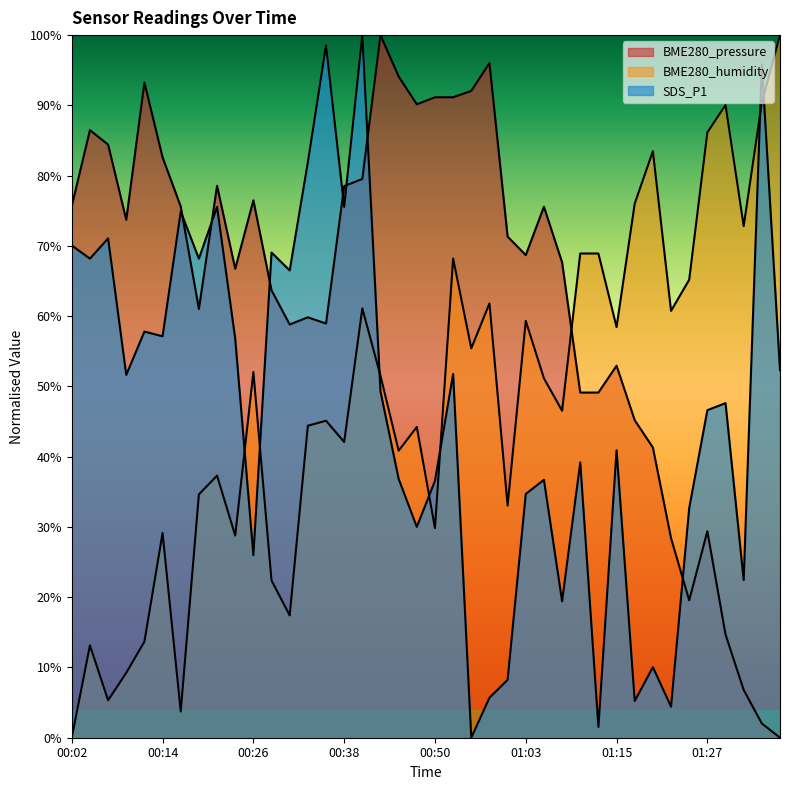

True or false: BME280_pressure has a value of 67.7 at 01:08.

True